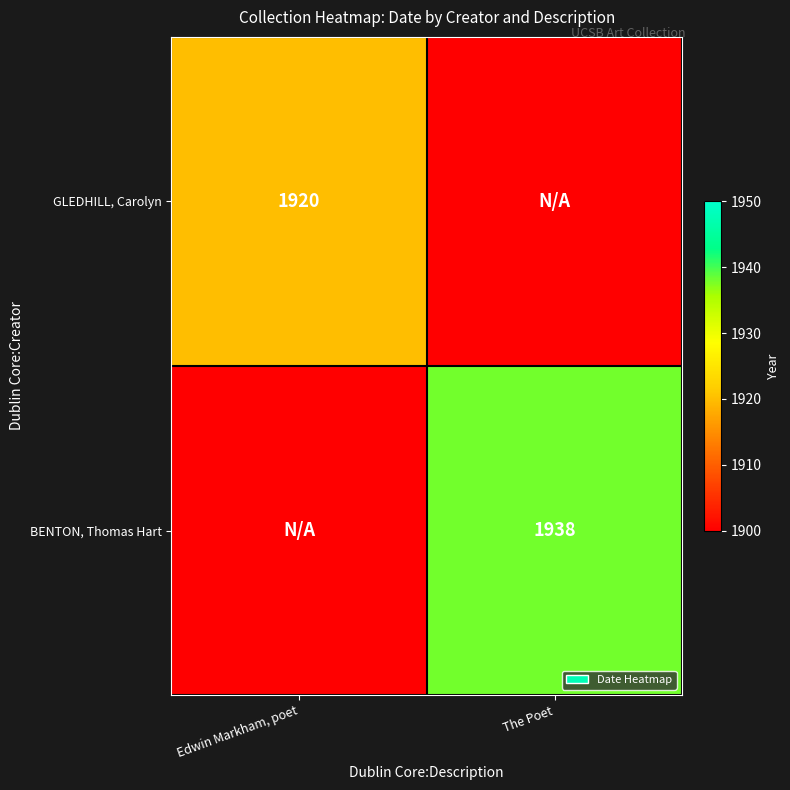

Is it true that GLEDHILL, Carolyn equals 777 at Edwin Markham, poet?

False